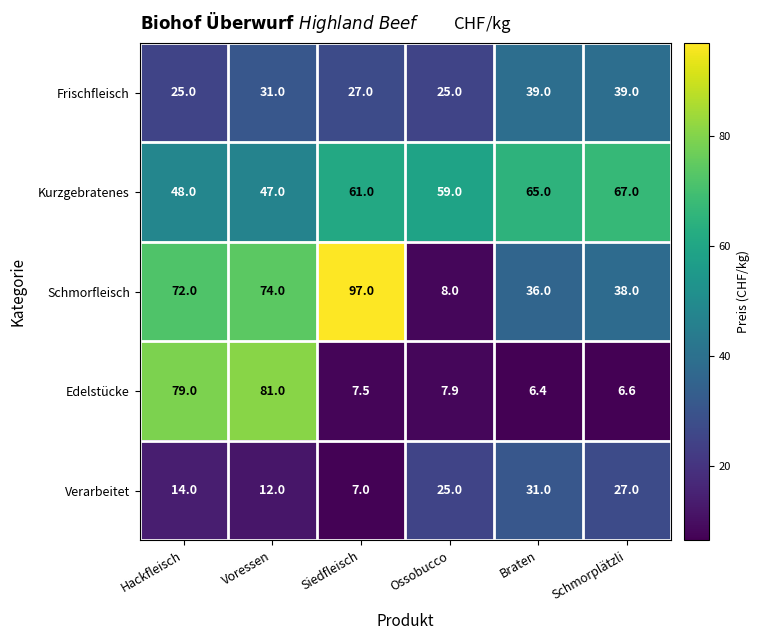

How many Frischfleisch values are between 25 and 39?

6